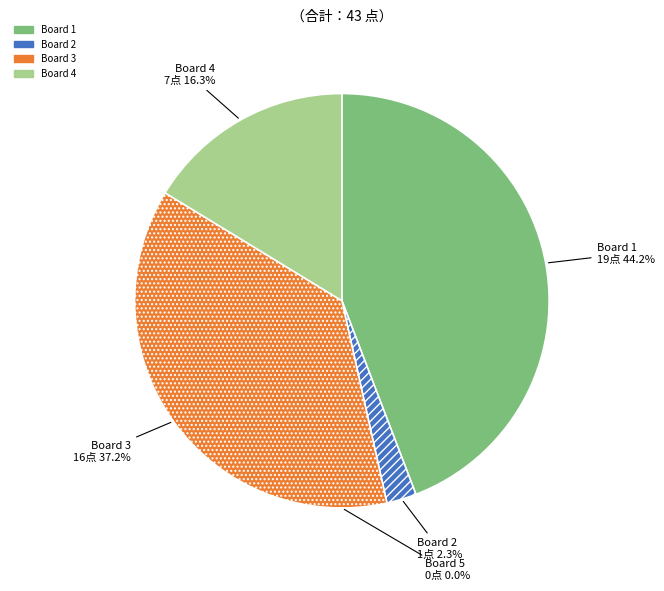

Is it true that Board 4 is 5% of the pie?

False